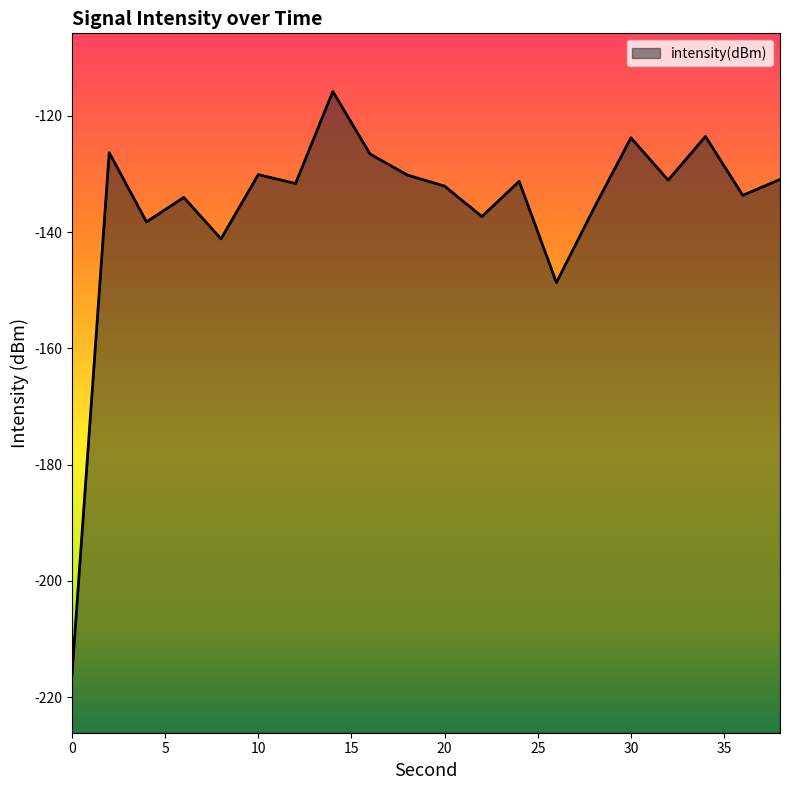

Rank the categories by value from lowest to highest.

0, 26, 8, 4, 22, 28, 6, 36, 20, 12, 24, 32, 38, 18, 10, 16, 2, 30, 34, 14